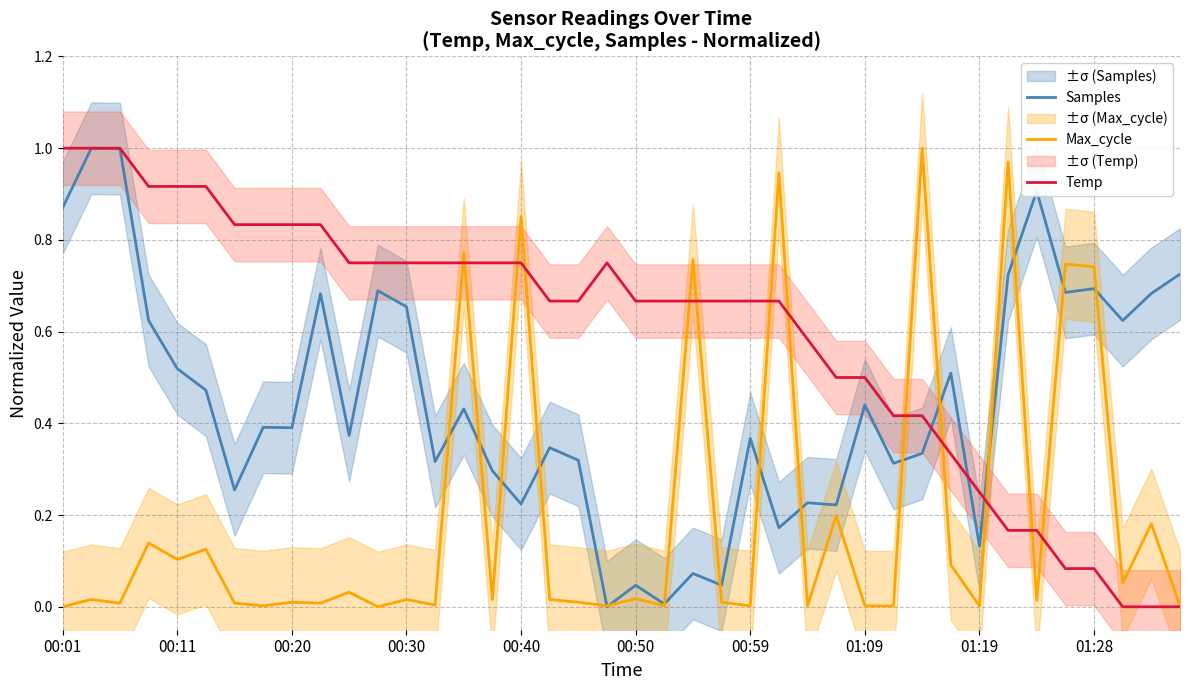

What is the average value of the Temp series?

0.6